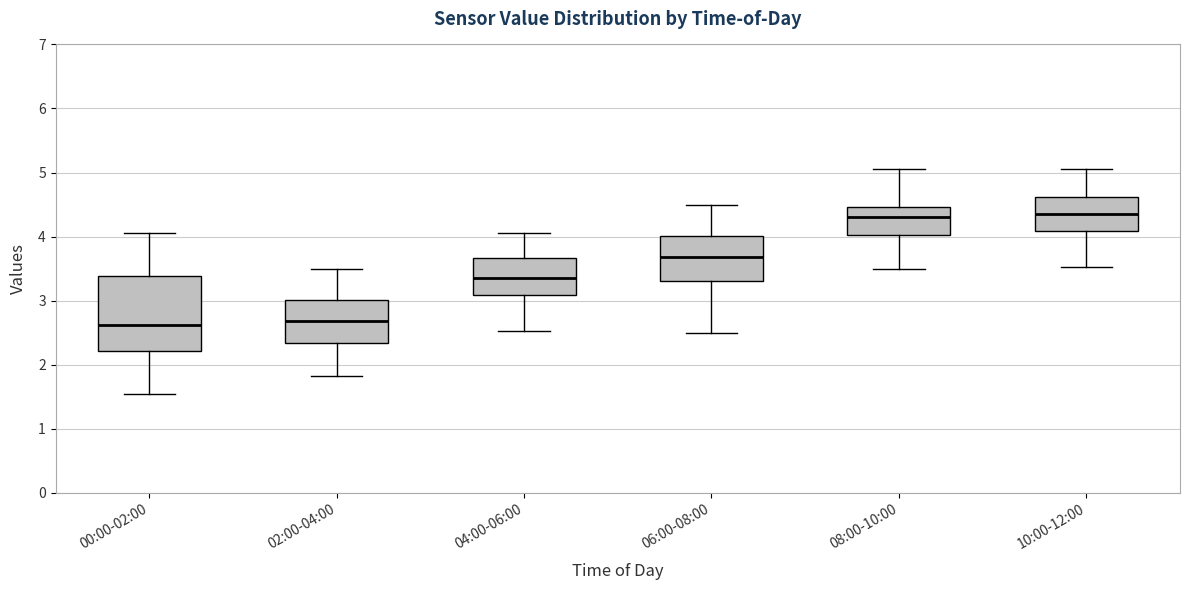

Comparing the boxes themselves (not the whiskers), which one is the tallest?

00:00-02:00